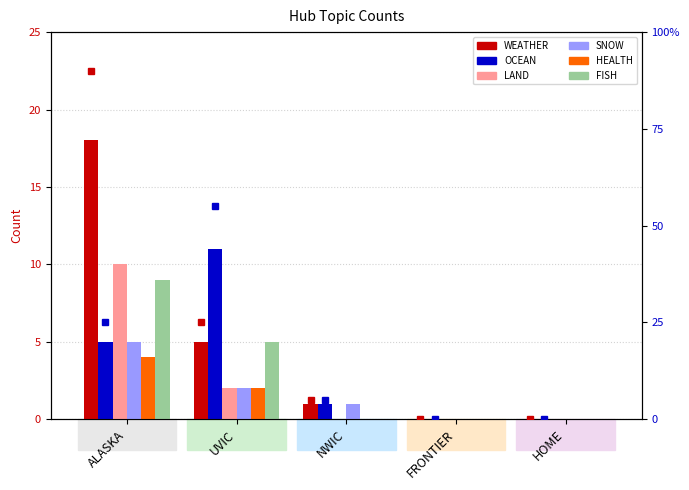

Reading left to right, list all the values displayed in this chart.

WEATHER: 18	5	1	0	0
OCEAN: 5	11	1	0	0
LAND: 10	2	0	0	0
SNOW: 5	2	1	0	0
HEALTH: 4	2	0	0	0
FISH: 9	5	0	0	0